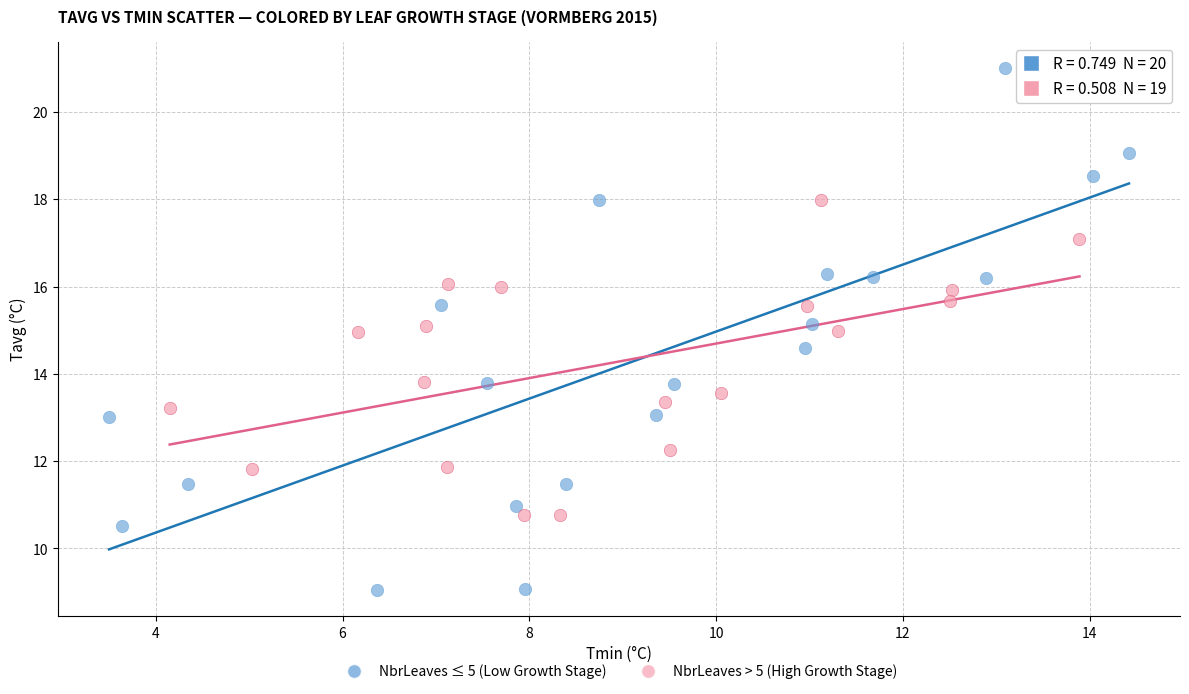

Which series reaches the minimum Y coordinate?

NbrLeaves ≤ 5 (Low Growth Stage)